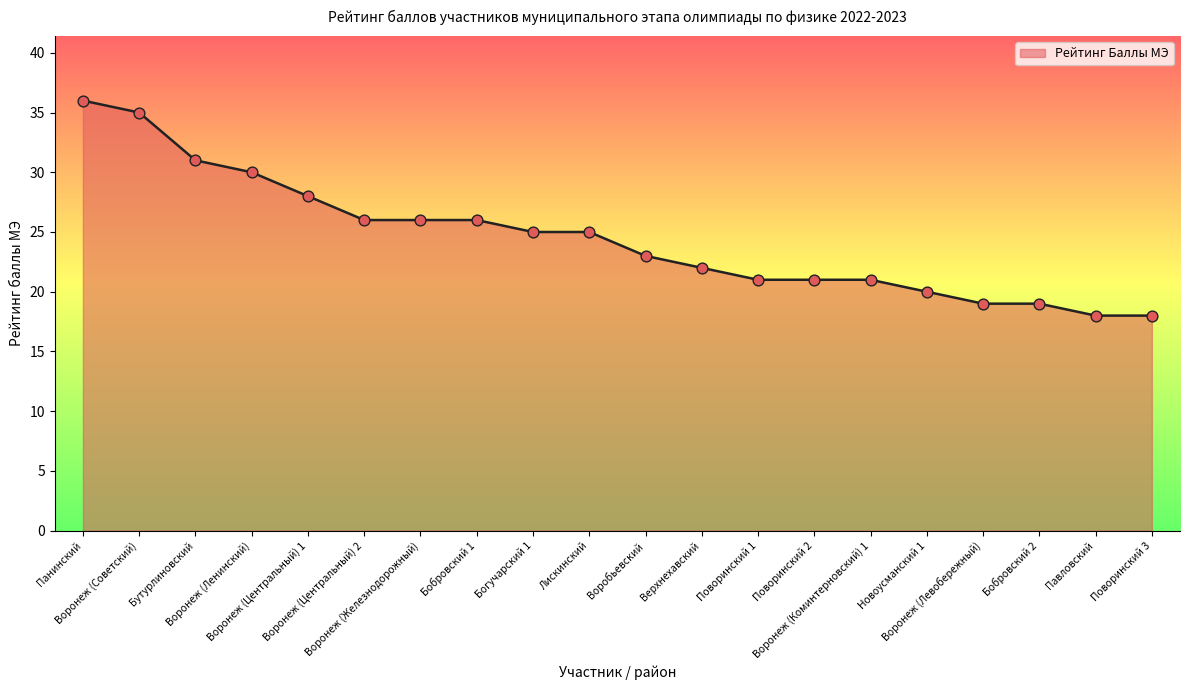

What is the change in value from Новоусманский 1 to Поворинский 3?

-2